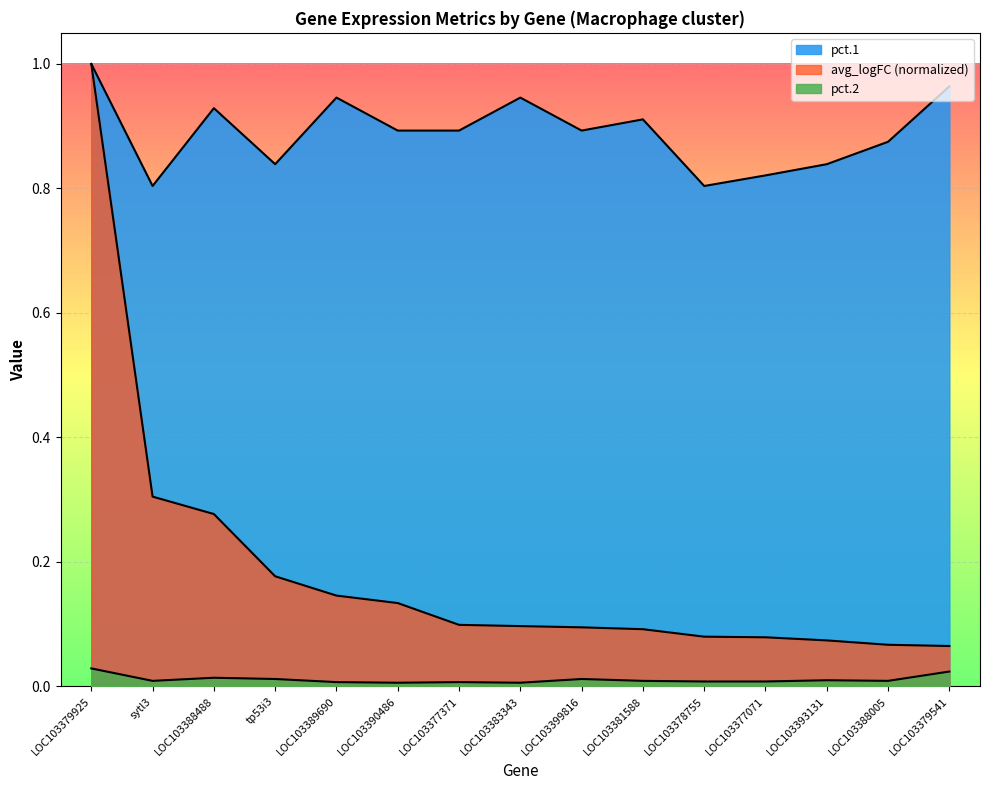

How many lines are shown in the chart?

3